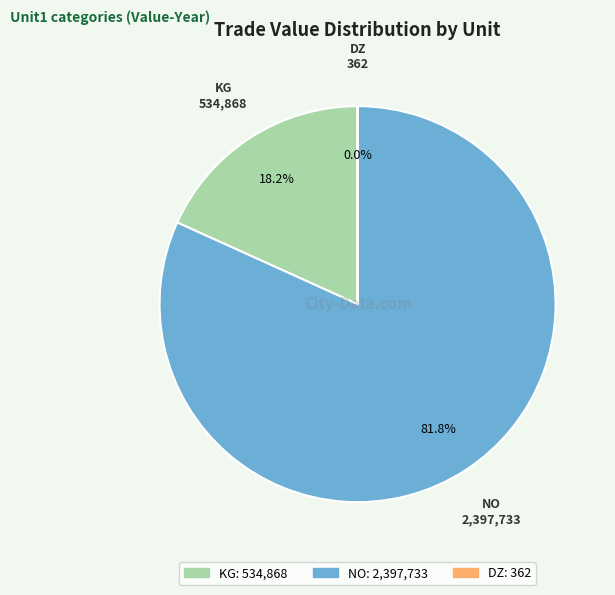

Is there any slice that represents more than half of the pie?

Yes